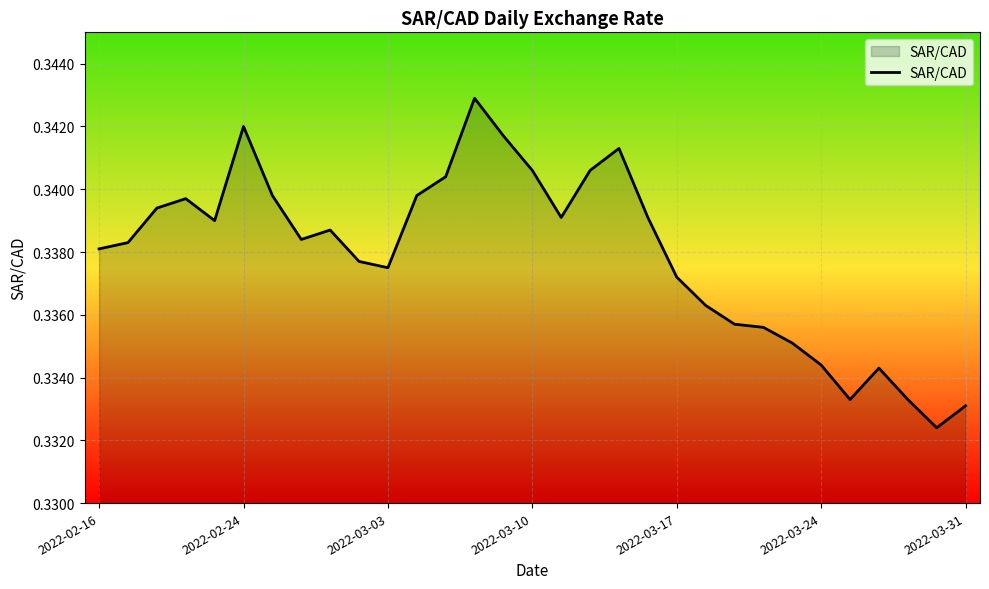

Is it true that the value at 2022-03-31 is 0.5?

False